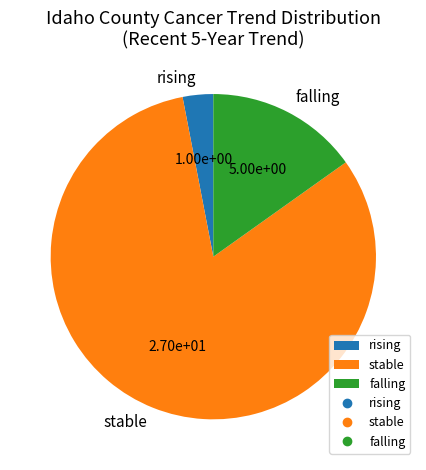

Is the sum of falling and rising greater than half?

No